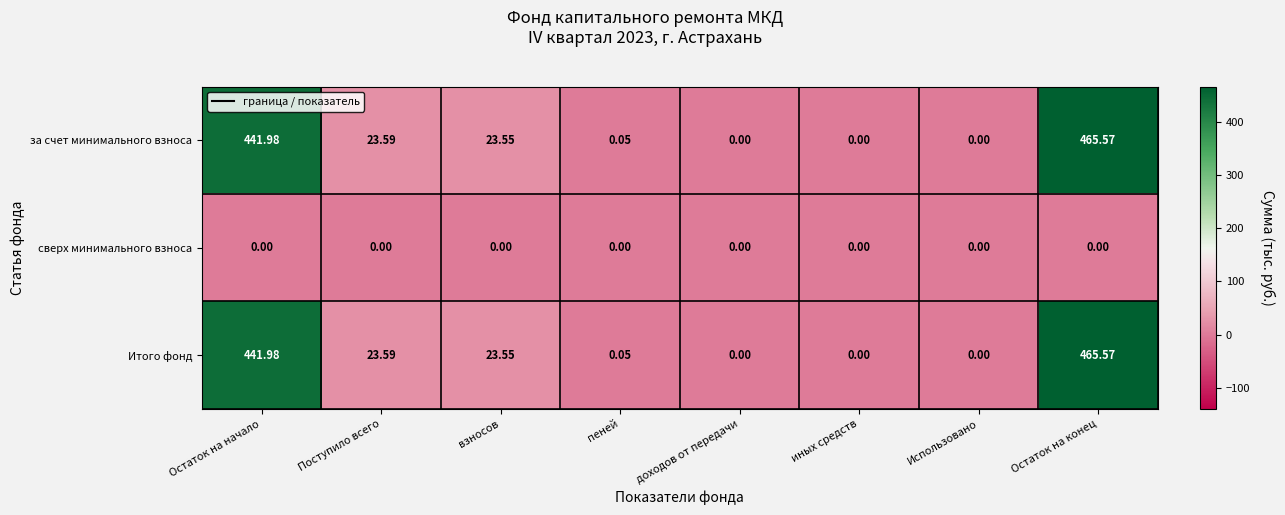

How many distinct data groups are displayed?

3